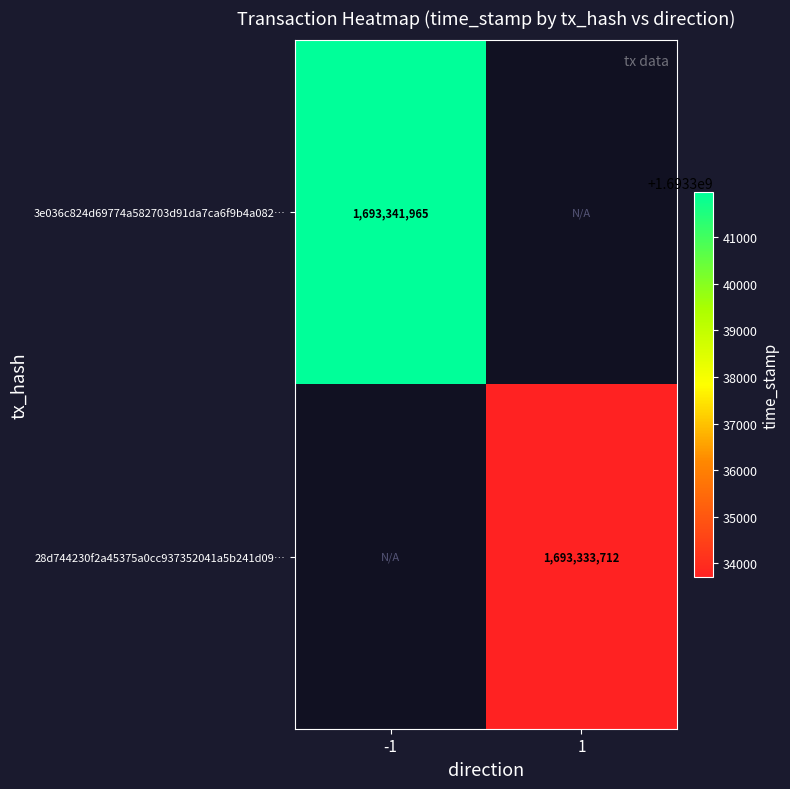

The value of 28d744230f2a45375a0cc937352041a5b241d09… at 1 is 754124431. True or false?

False